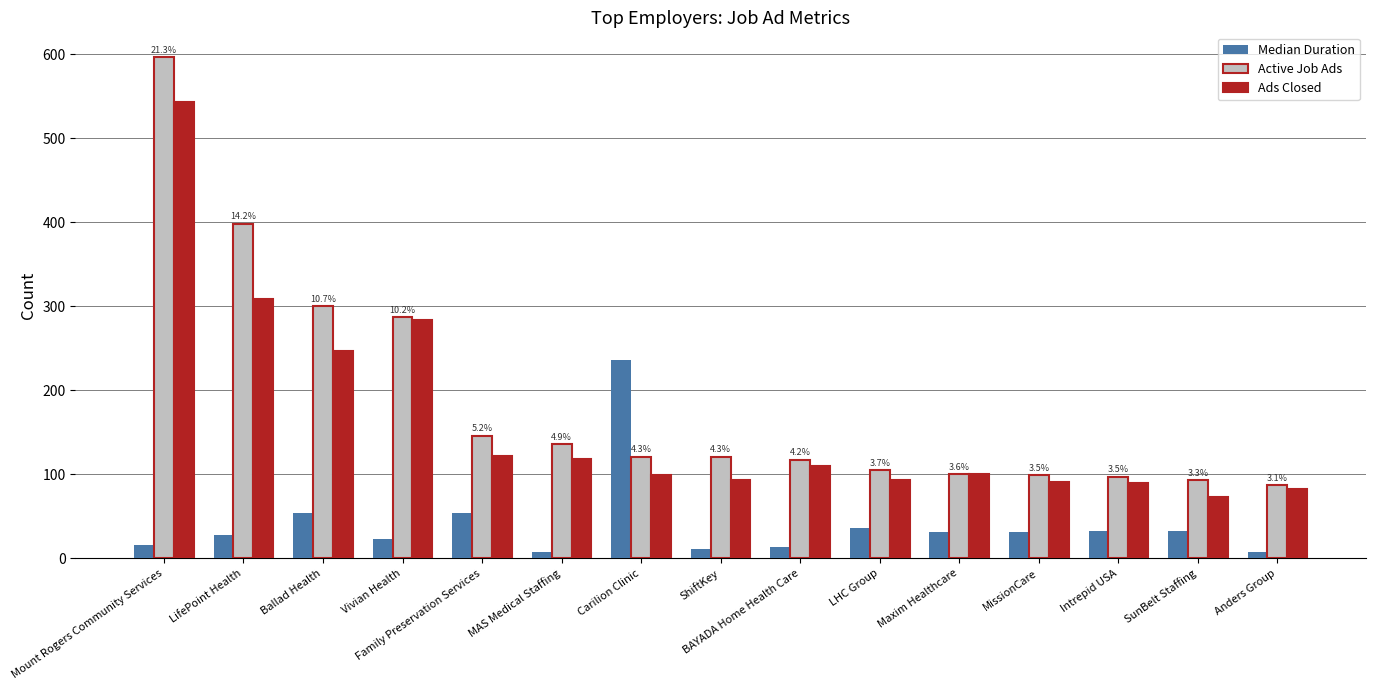

Which series has the widest spread of values?

Active Job Ads